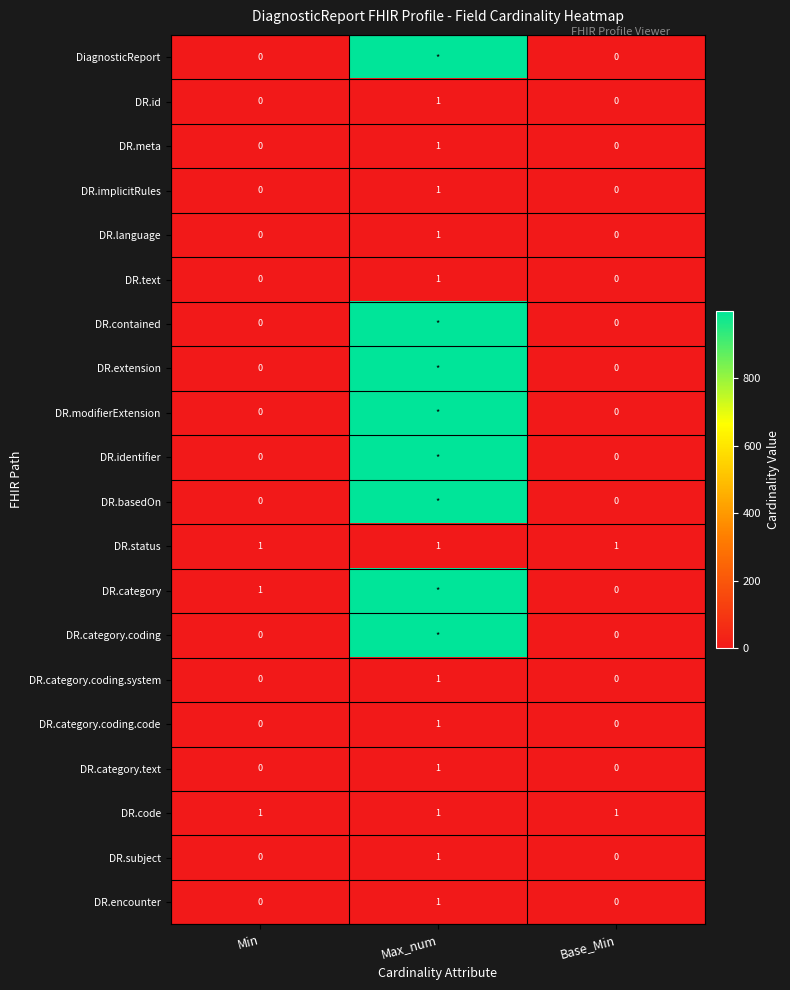

The value of DR.category.text at Min is 0. True or false?

True